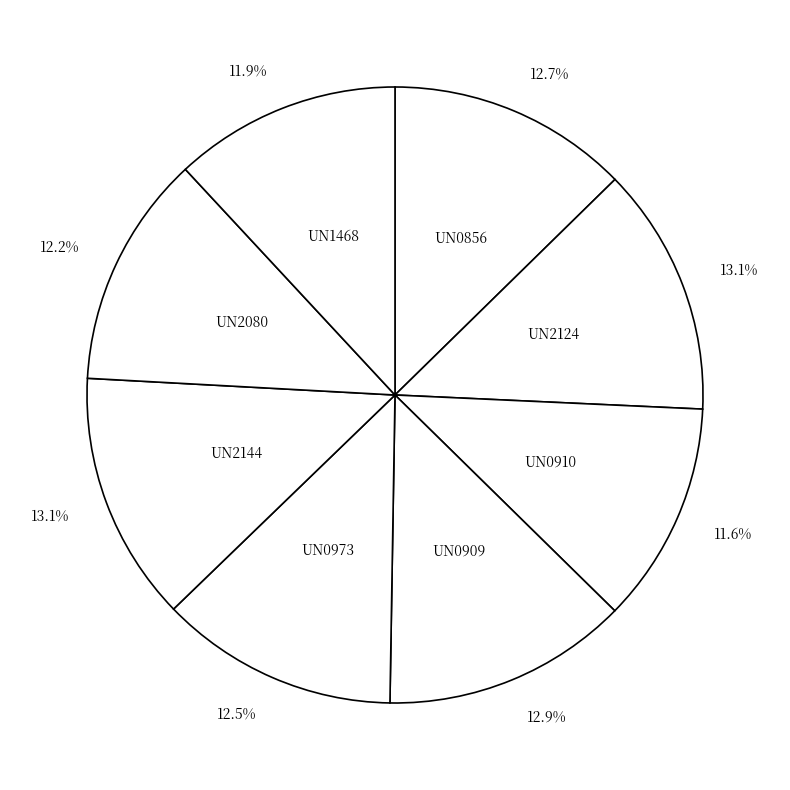

Count the number of slices in the pie.

8